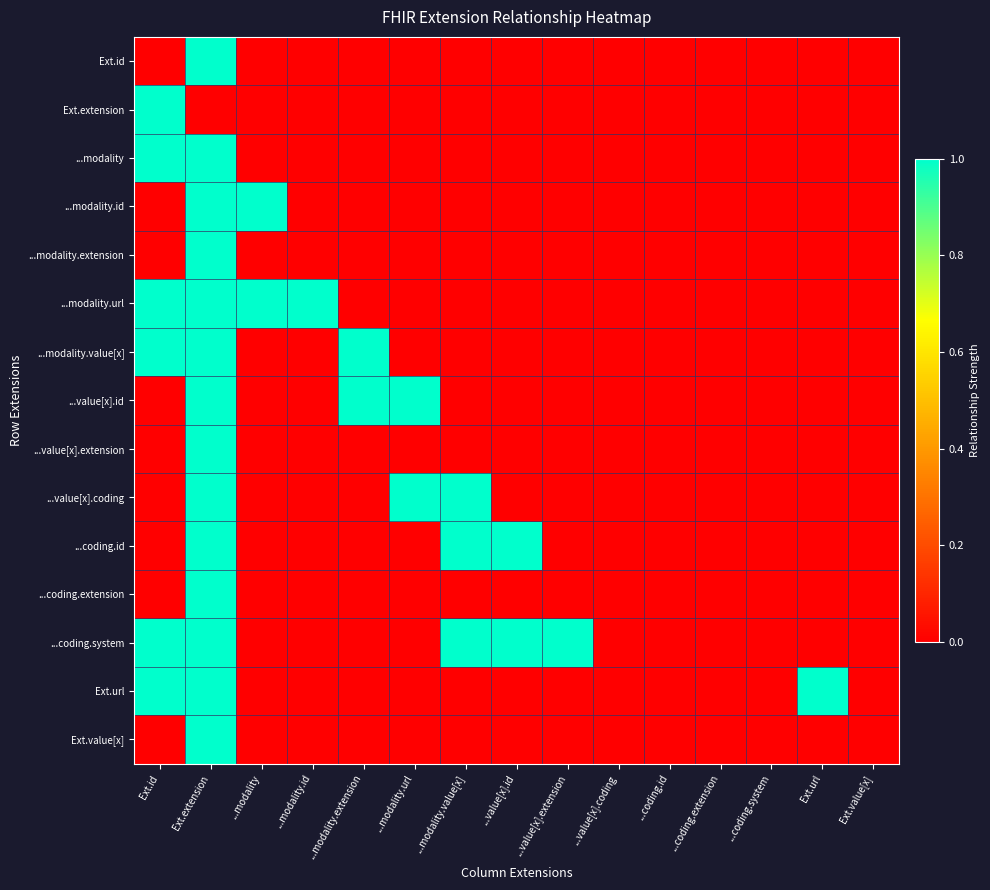

What is the spread (max minus min) of values at Ext.id?

1